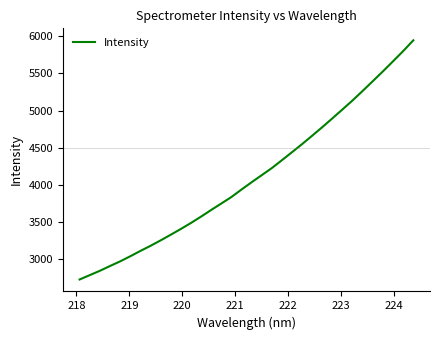

How many lines are shown in the chart?

1